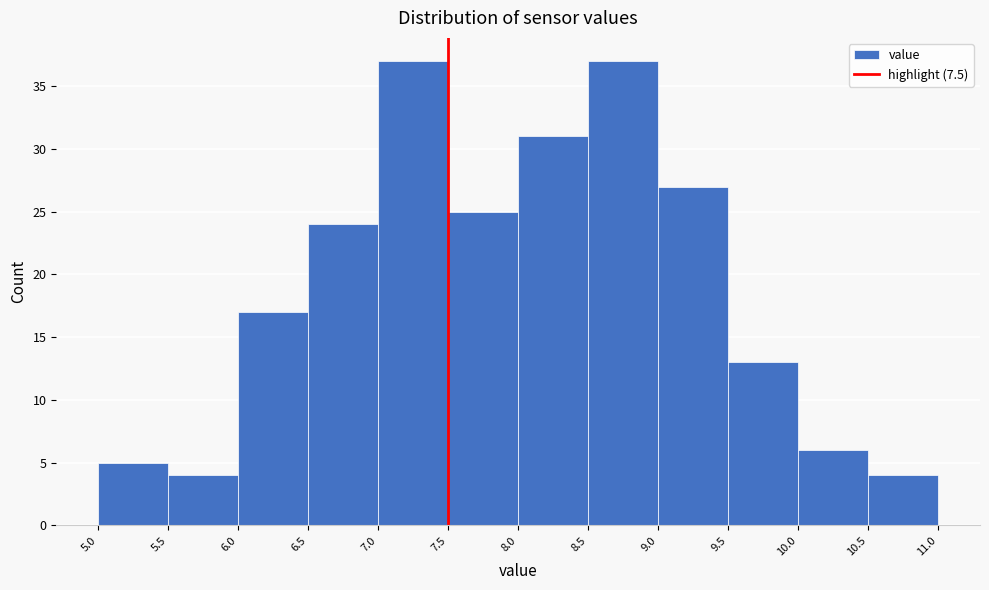

Reading left to right, list every bar in this chart as the range it spans on the x-axis followed by its height. The values are not printed on the chart, so give them approximately, as read against the axis.

5.0 to 5.5: 5
5.5 to 6.0: 4
6.0 to 6.5: 17
6.5 to 7.0: 24
7.0 to 7.5: 37
7.5 to 8.0: 25
8.0 to 8.5: 31
8.5 to 9.0: 37
9.0 to 9.5: 27
9.5 to 10.0: 13
10.0 to 10.5: 6
10.5 to 11.0: 4